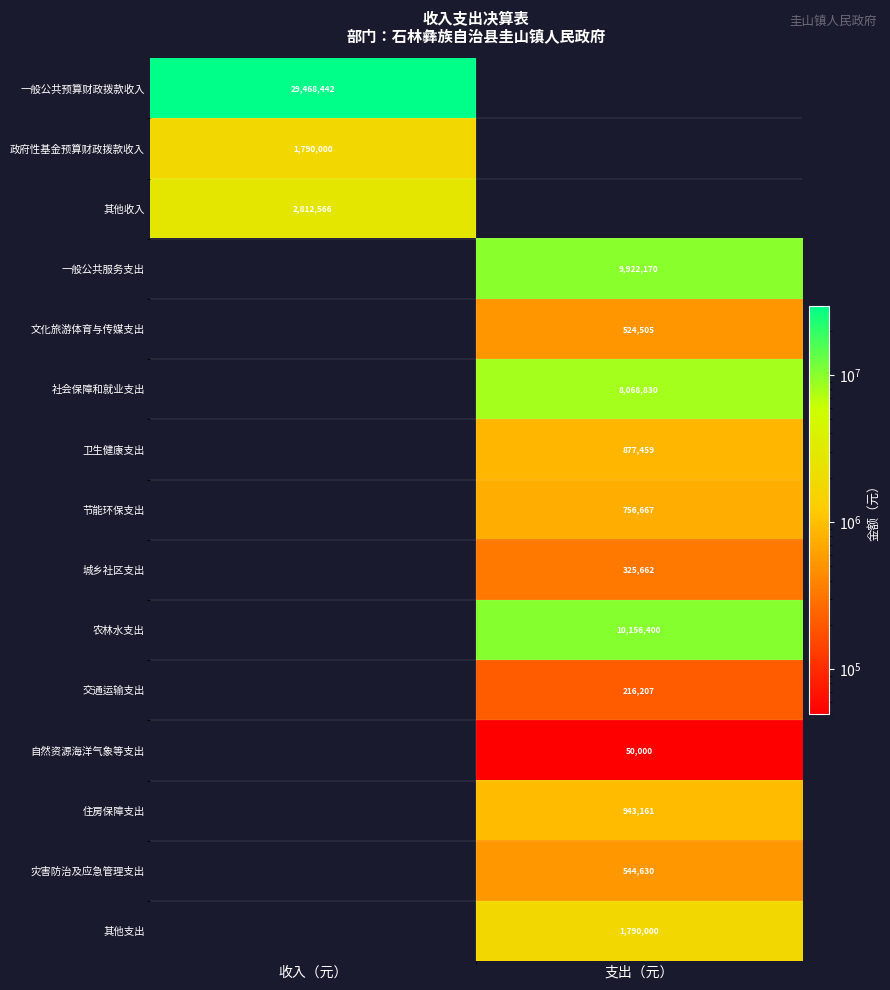

The value of 住房保障支出 at 支出（元） is 539300. True or false?

False